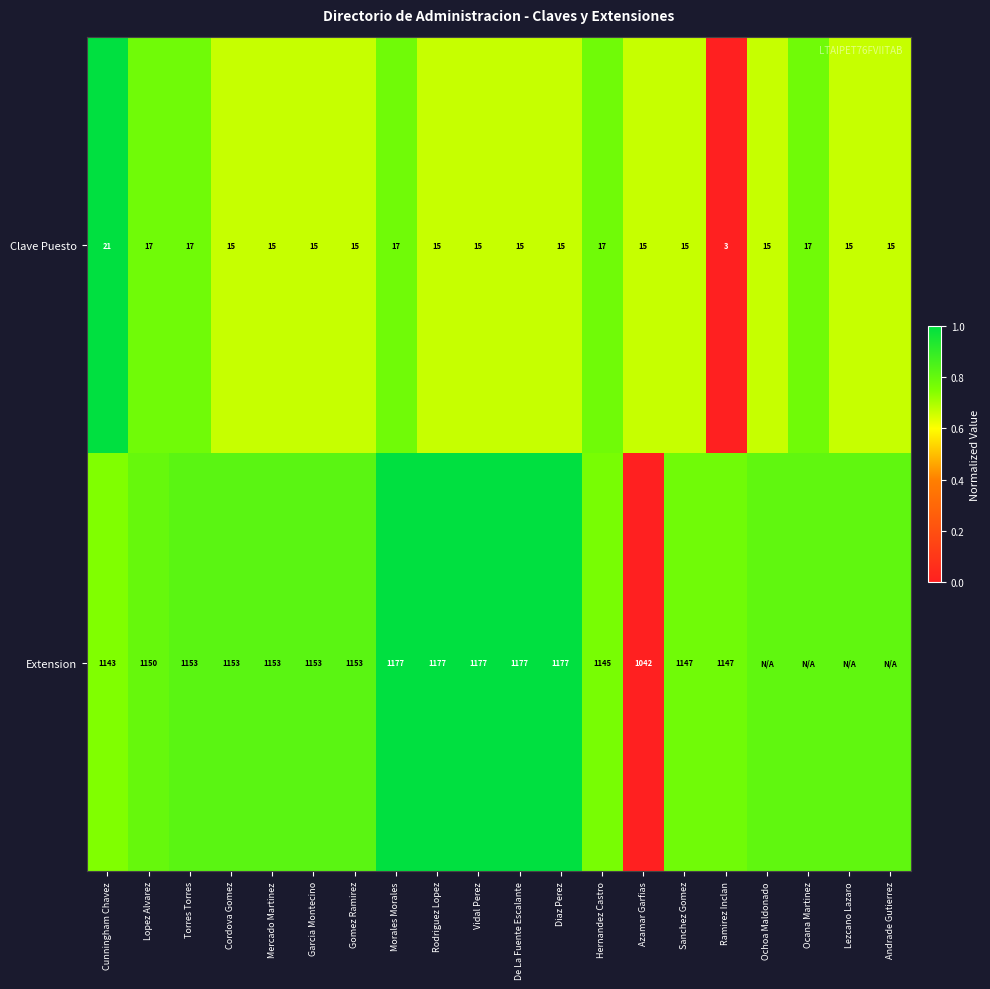

Between Garcia Montecino and Ramirez Inclan, which series saw the biggest shift?

Clave Puesto